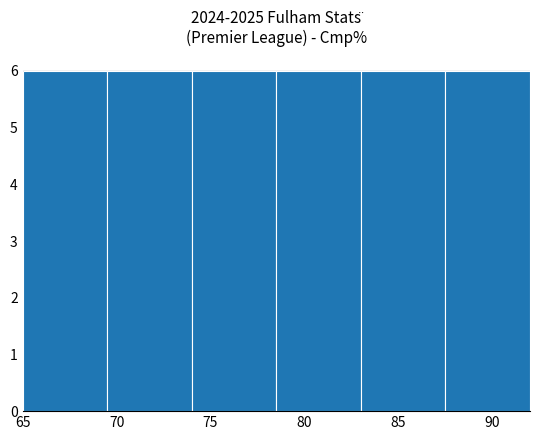

Reading left to right, list every bar in this chart as the range it spans on the x-axis followed by its height. The values are not printed on the chart, so give them approximately, as read against the axis.

65.0 to 69.5: 6
69.5 to 74.0: 6
74.0 to 78.5: 6
78.5 to 83.0: 6
83.0 to 87.5: 6
87.5 to 92.0: 6